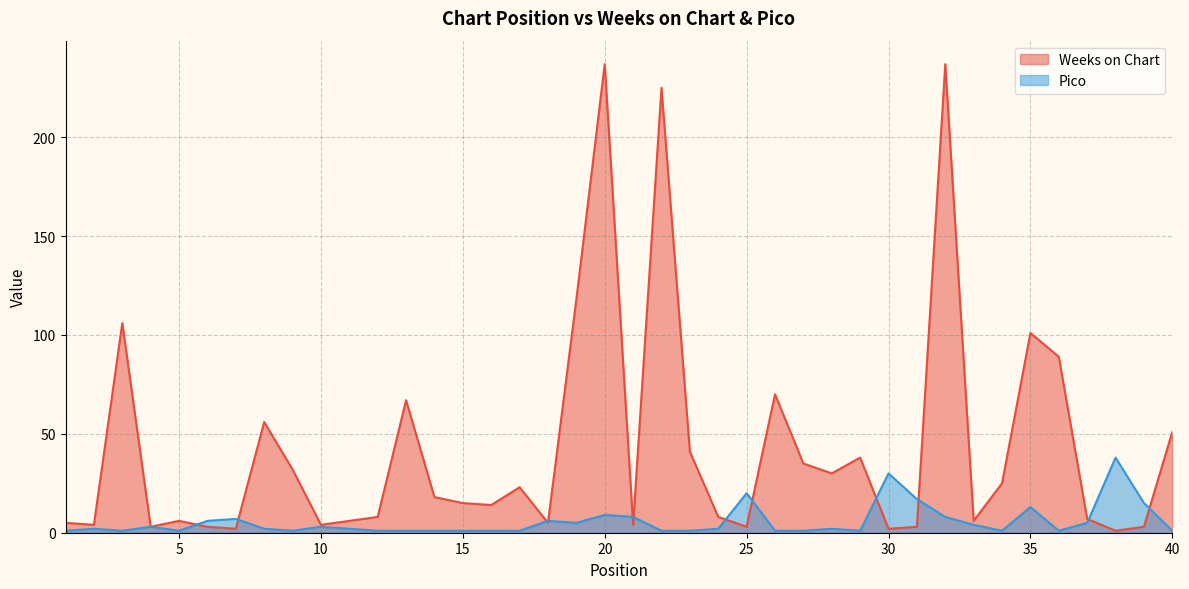

At which category does Weeks on Chart reach its first local peak?

3